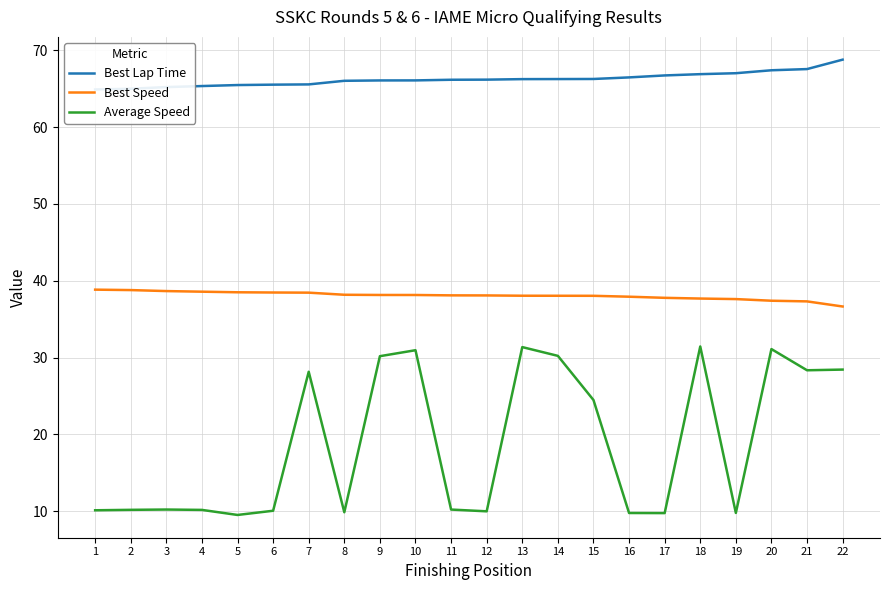

What is the sum of all Best Lap Time values?

1456.8